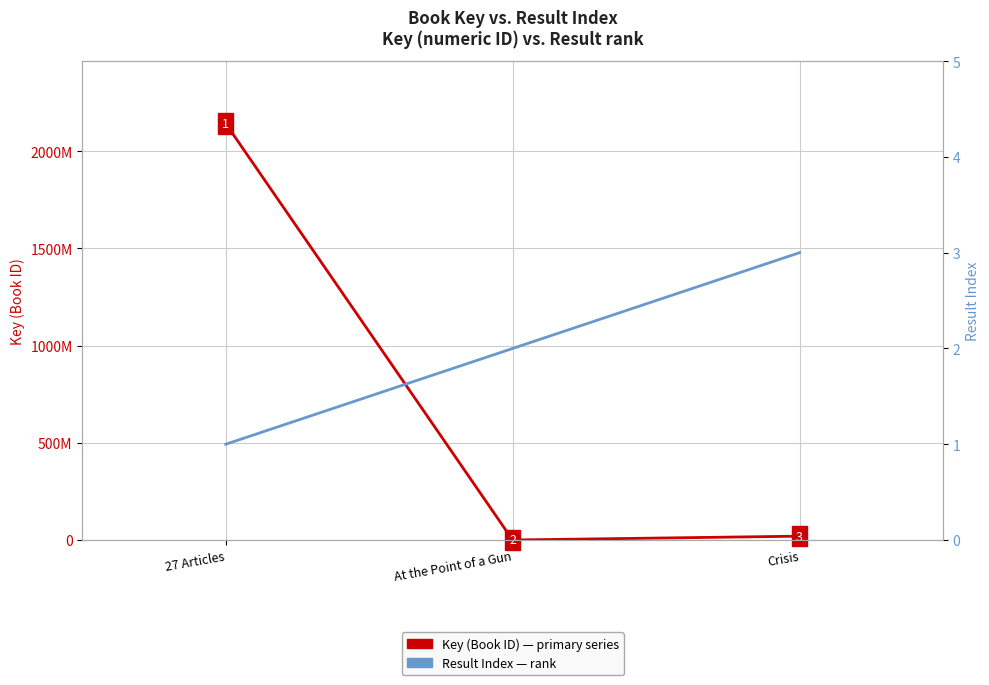

What is the difference between the Key (Book ID) values at 27 Articles and Crisis?

2122255563